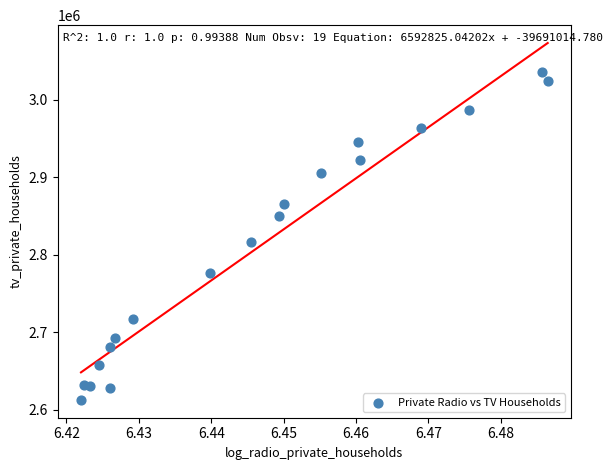

What Y value in the scatter plot is closest to 2824218?

2816861